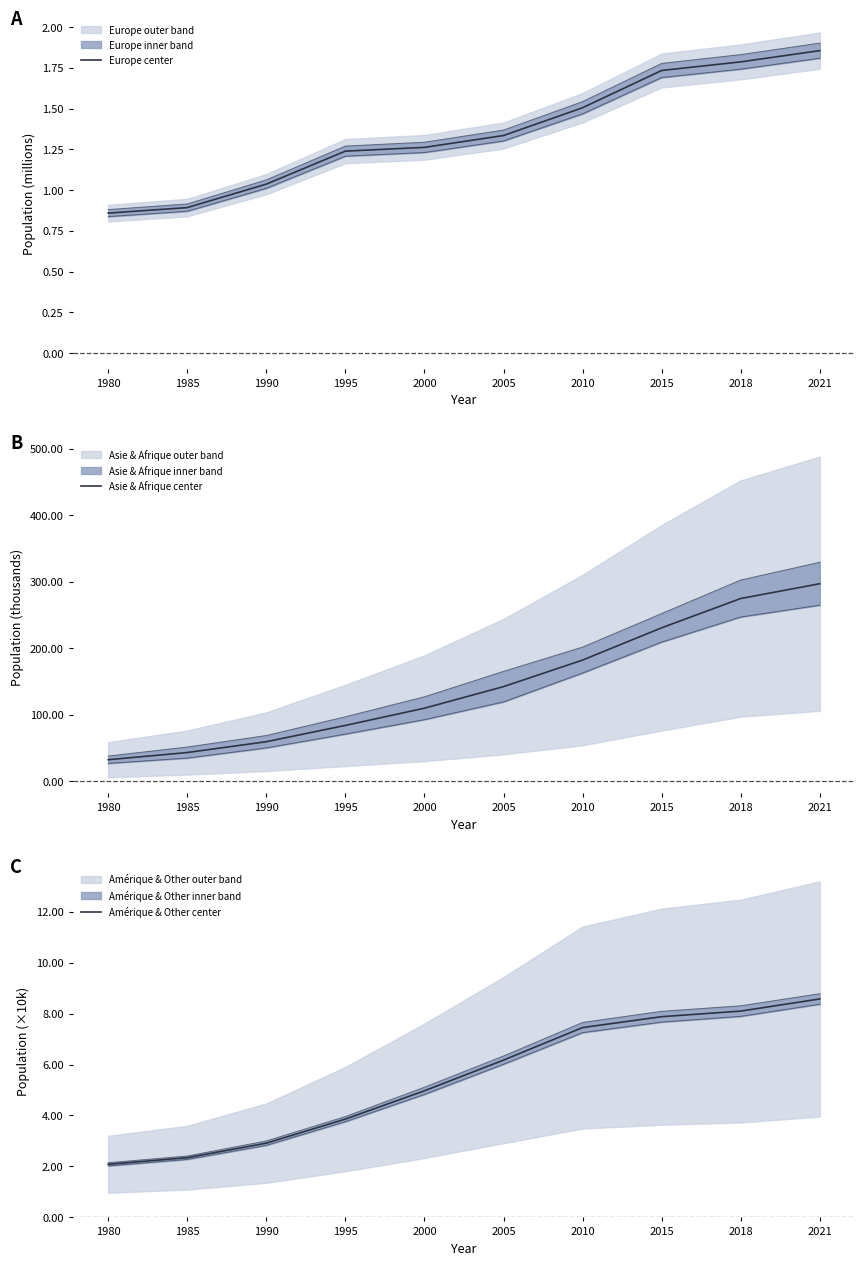

At which category is the sum across all series the highest?

2021